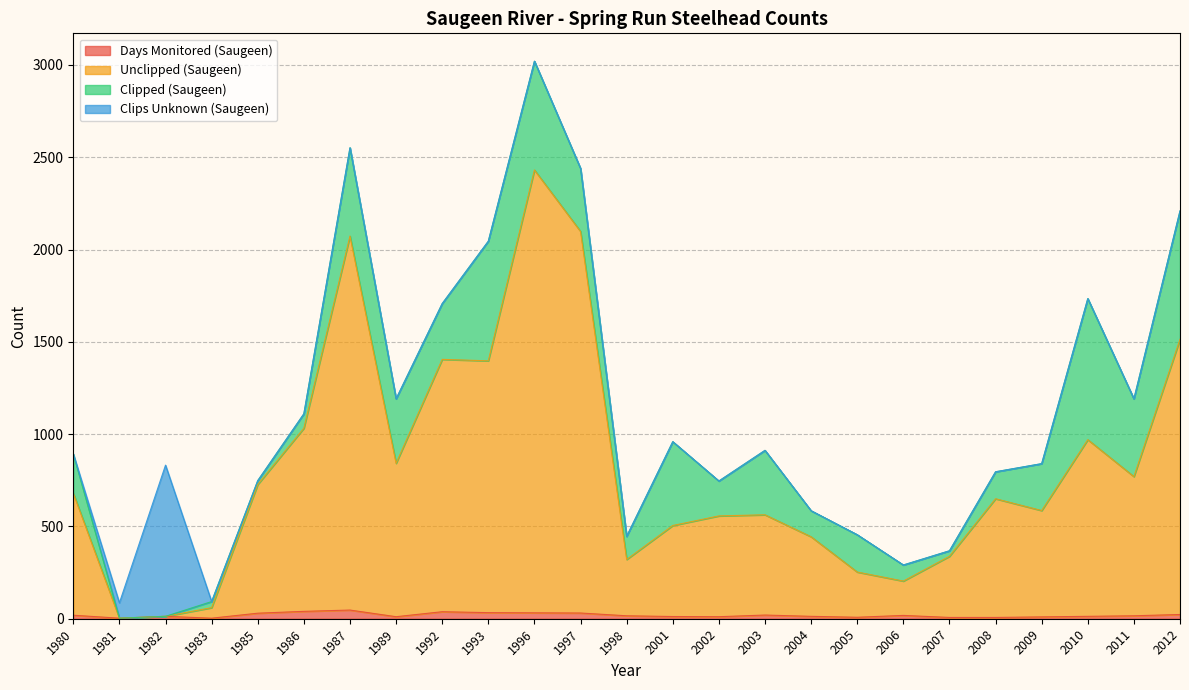

At which label is Unclipped (Saugeen) closest to 1217?

1993